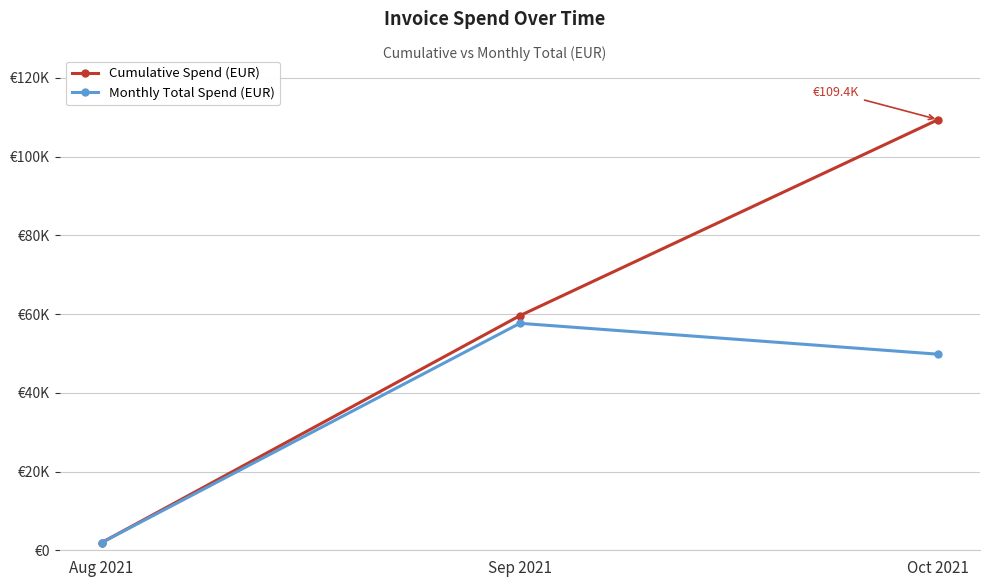

What are all the series names shown in the legend?

Cumulative Spend (EUR), Monthly Total Spend (EUR)